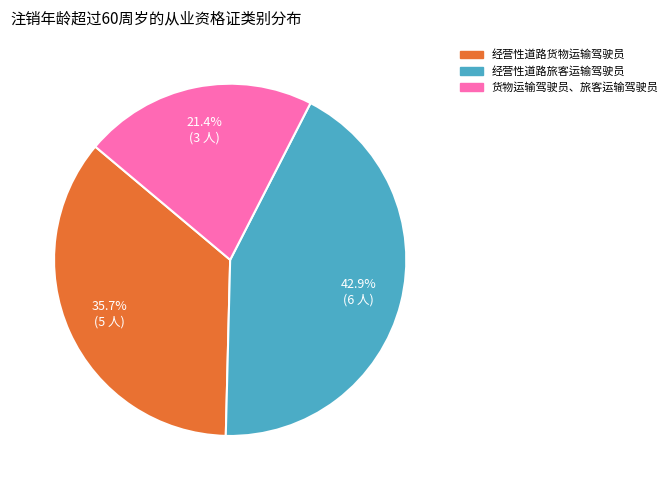

Is there a majority slice in this chart?

No